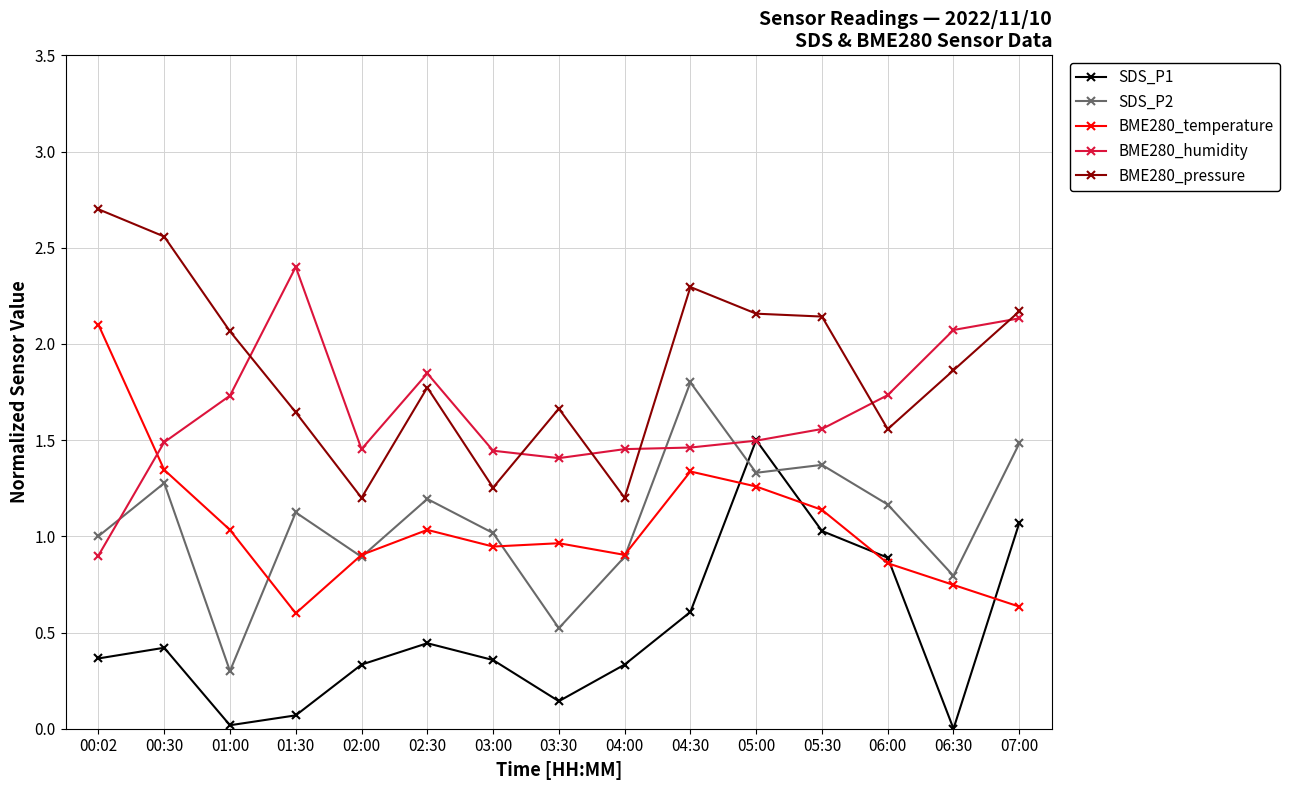

Between 00:02 and 03:00, which series saw the biggest shift?

BME280_pressure